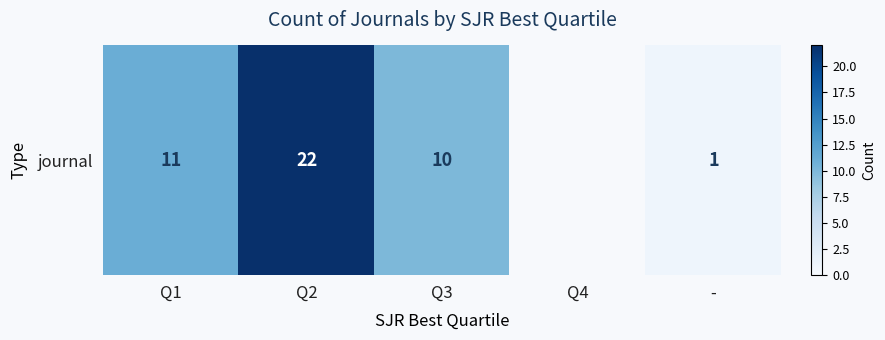

Count the number of data series in this chart.

1